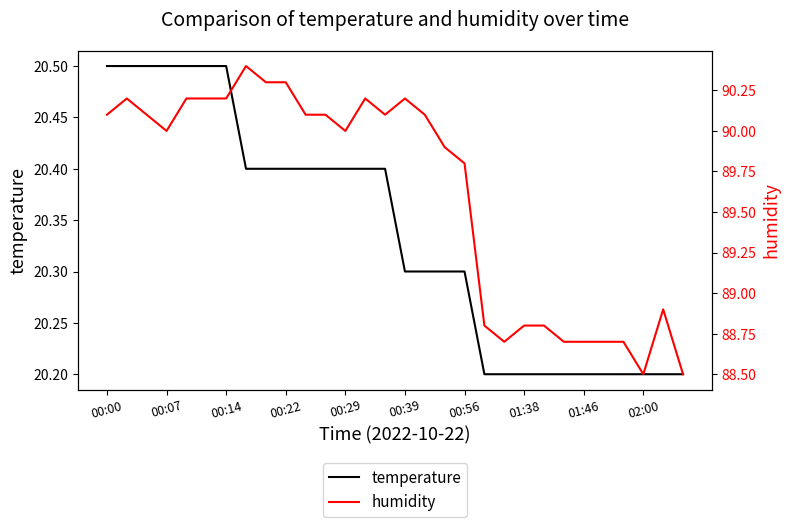

How many data points does each series have?

30